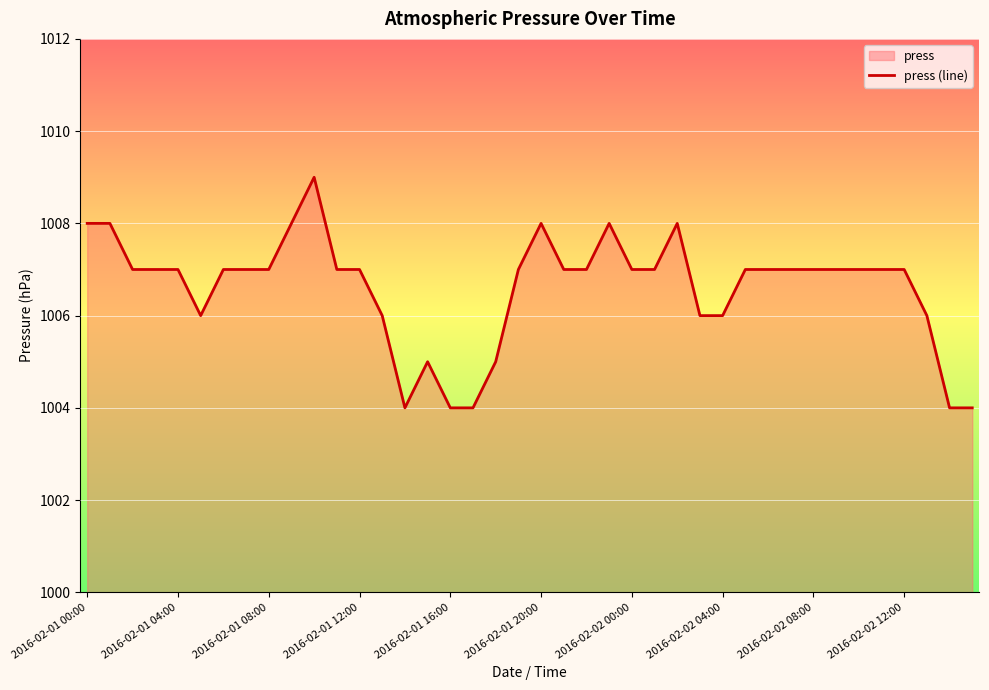

The value at 27 is 1006. True or false?

True